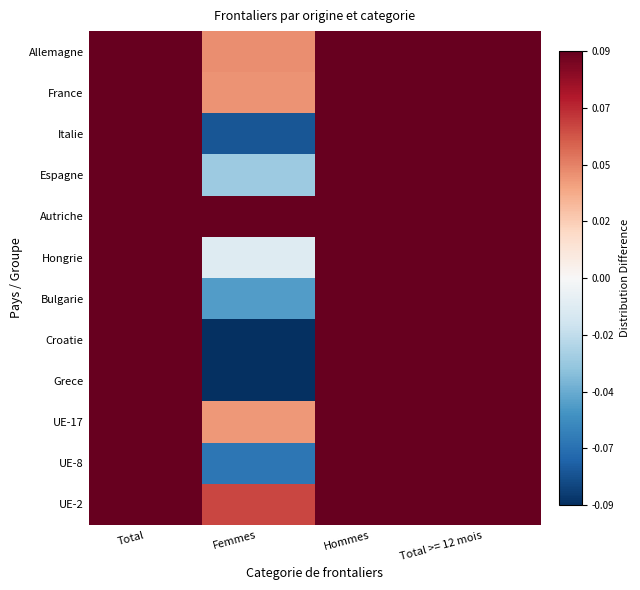

How many distinct data groups are displayed?

12